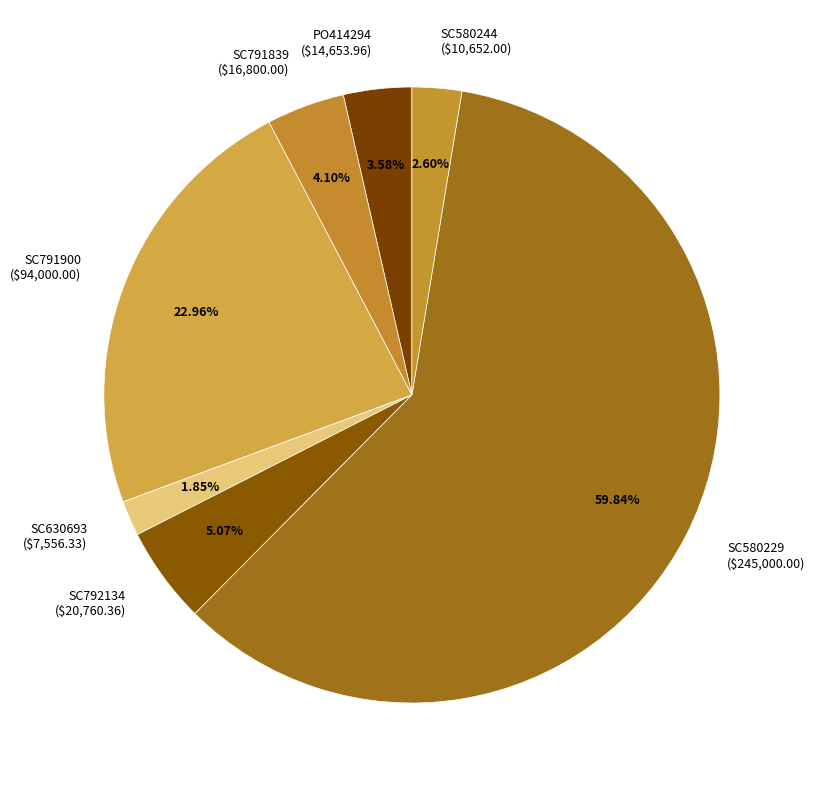

Combined, do SC630693 and SC580244 account for over 50%?

No